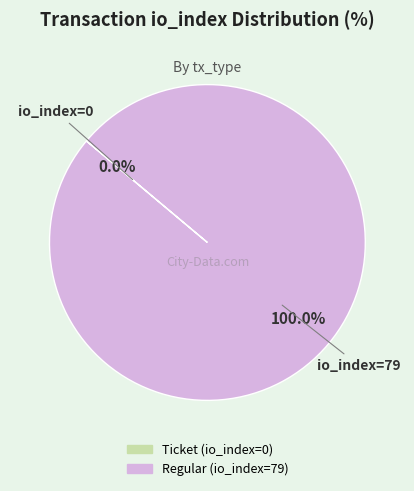

What percentage is NOT represented by Ticket (io_index=0)?

100.0%